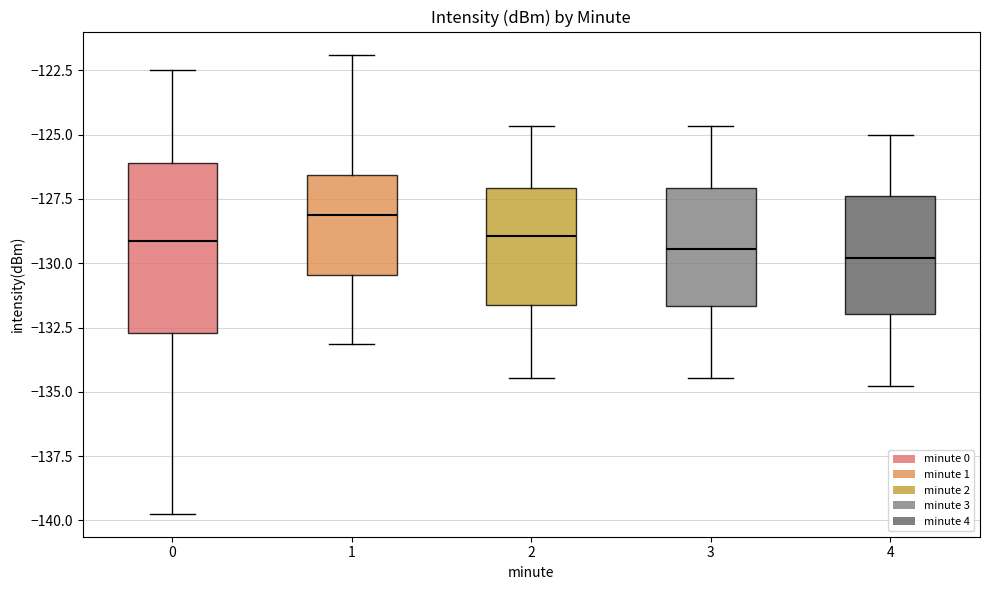

Which box's median line is the highest?

1